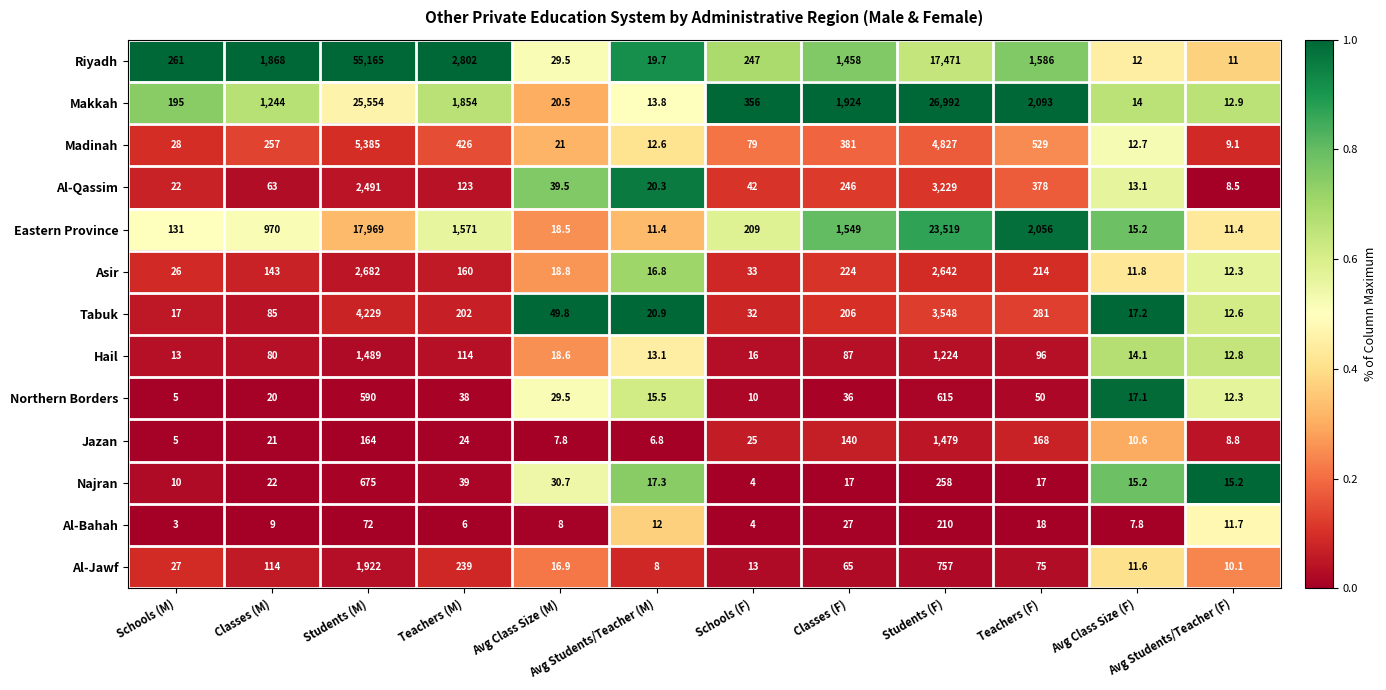

What is the sum of the Northern Borders values at Classes (F) and Students (M)?

626.0